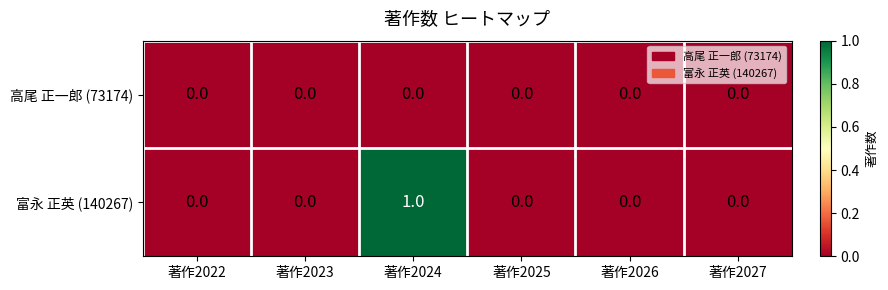

What is the difference between the highest and lowest values at 著作2024?

1